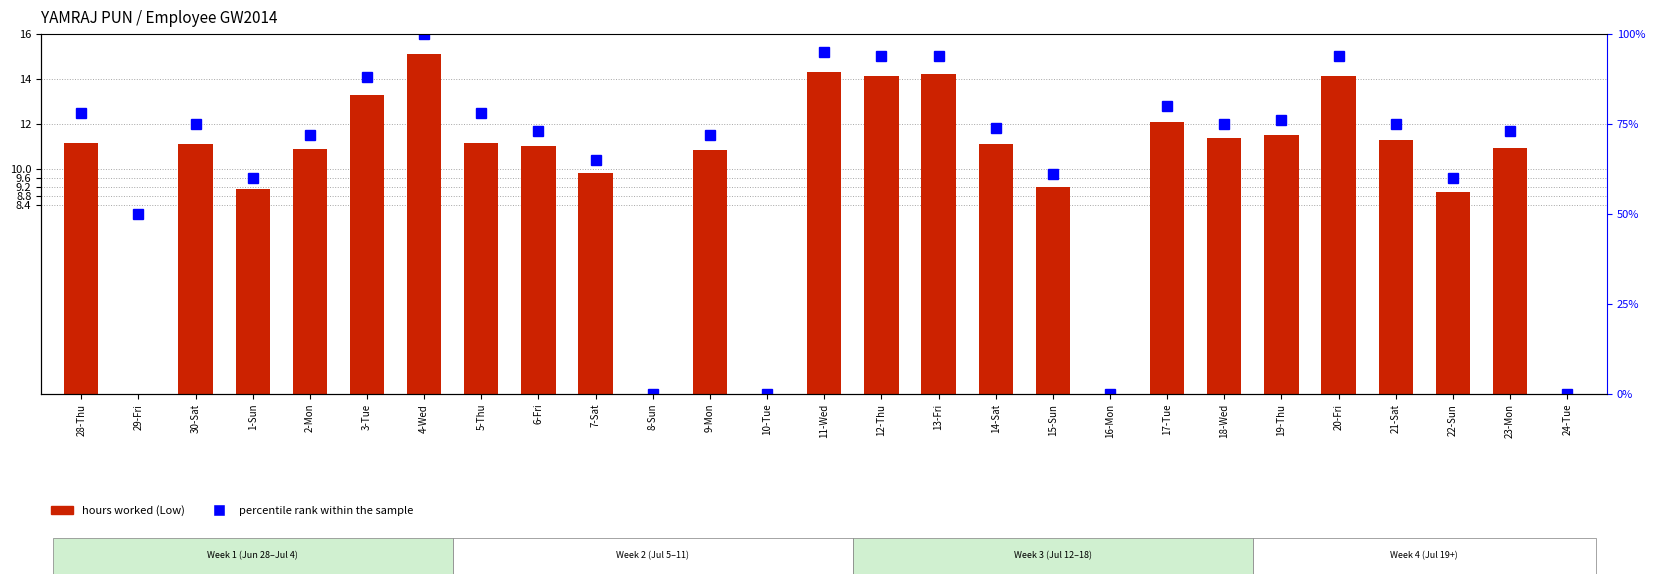

What is the label of the 7th bar from the left?

4-Wed